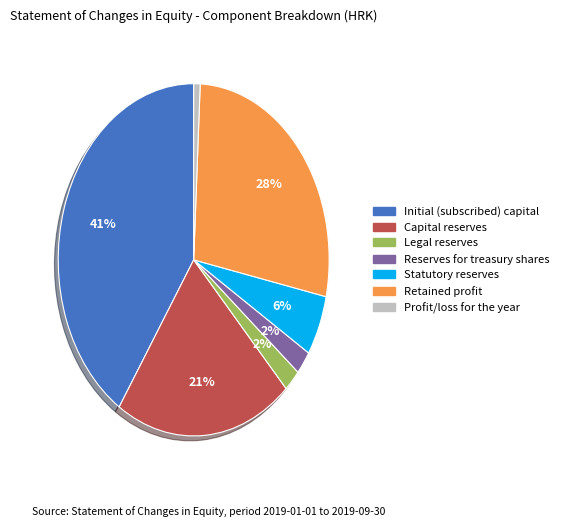

True or false: Initial (subscribed) capital accounts for 41% of the total.

True